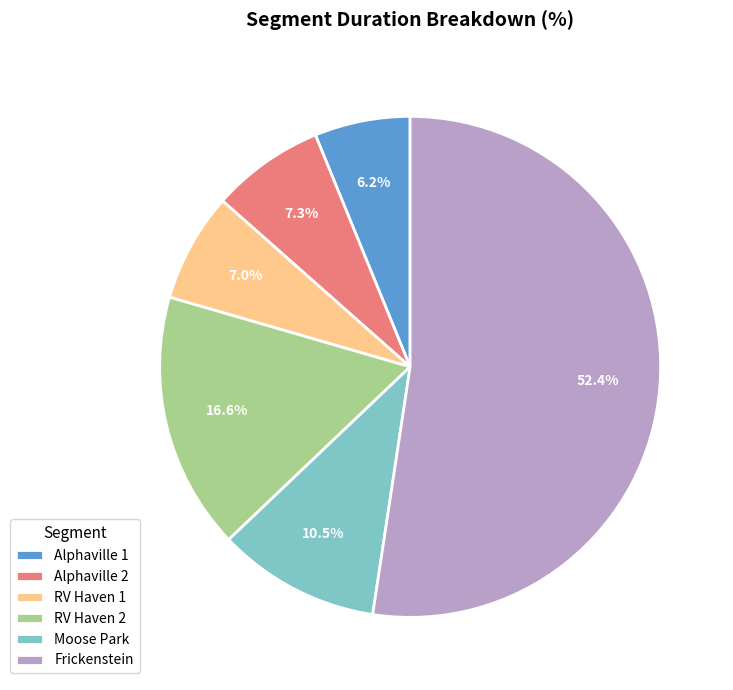

What is the majority slice?

Frickenstein